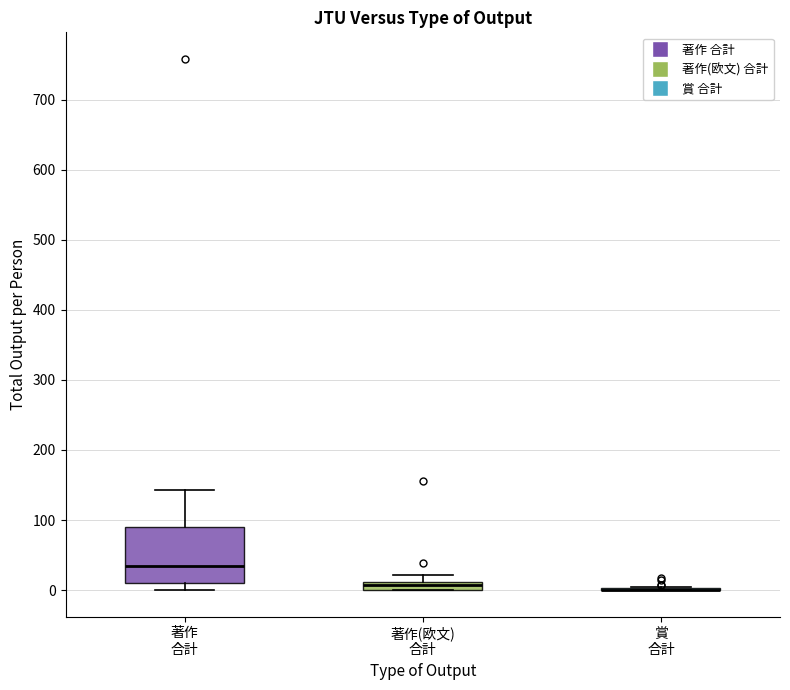

Which box is the tallest, from its lower edge to its upper edge?

著作 合計